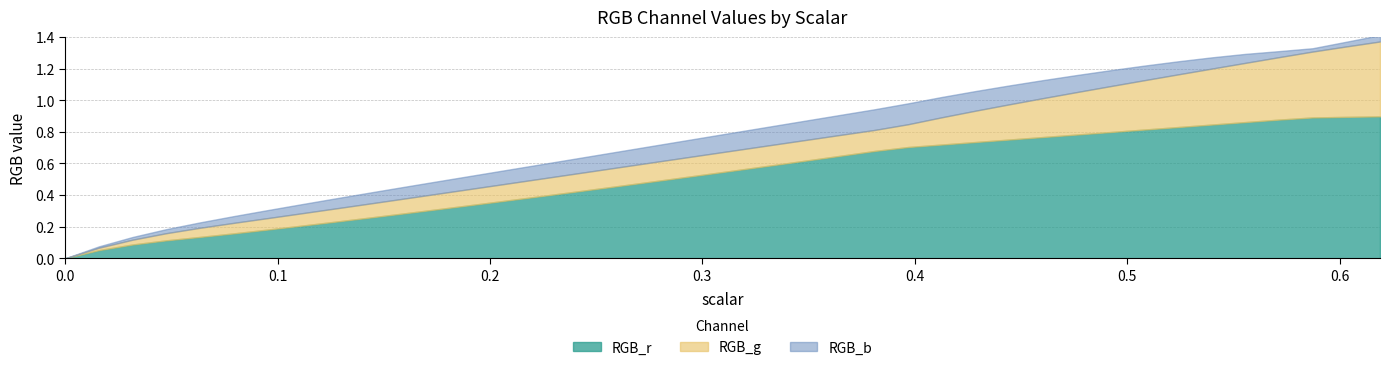

True or false: scalar has more than 1 points higher than both neighbors.

False